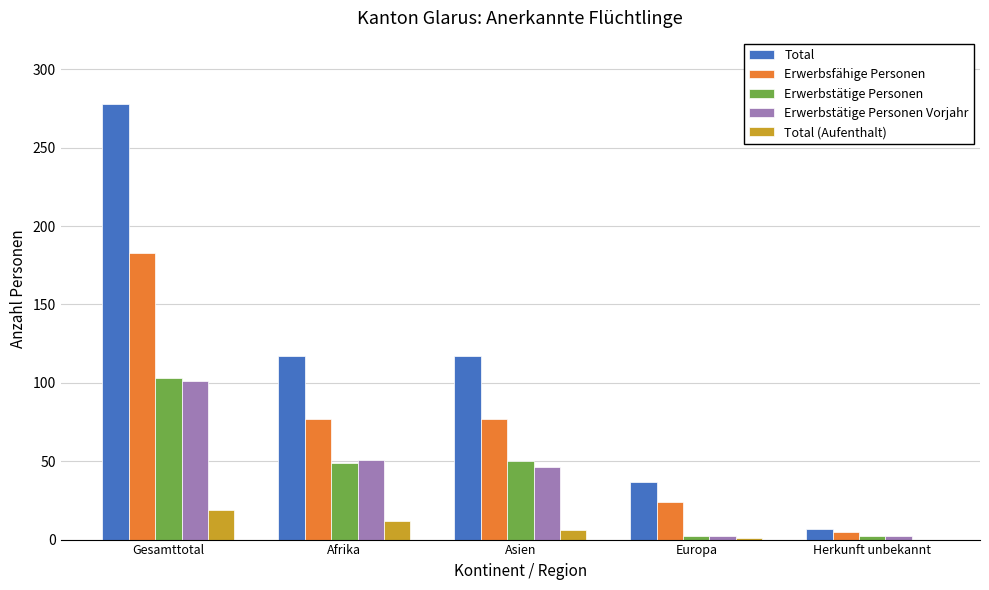

What is the sum of all Erwerbstätige Personen Vorjahr values?

202